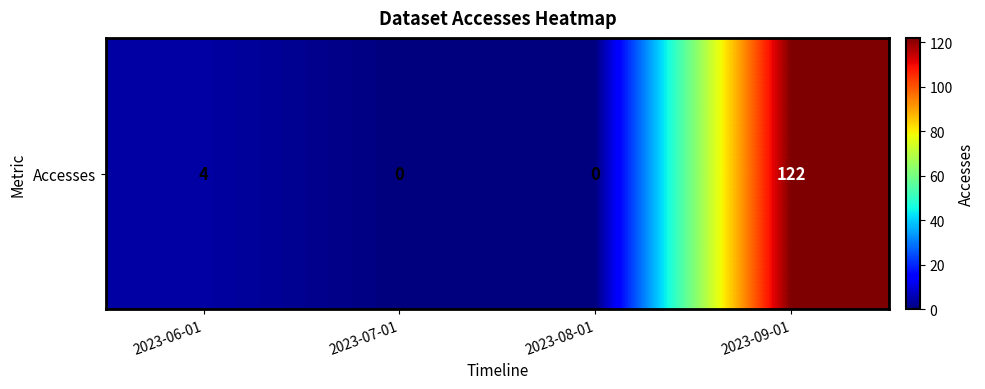

Is it true that the value at 2023-06-01 is 7?

False